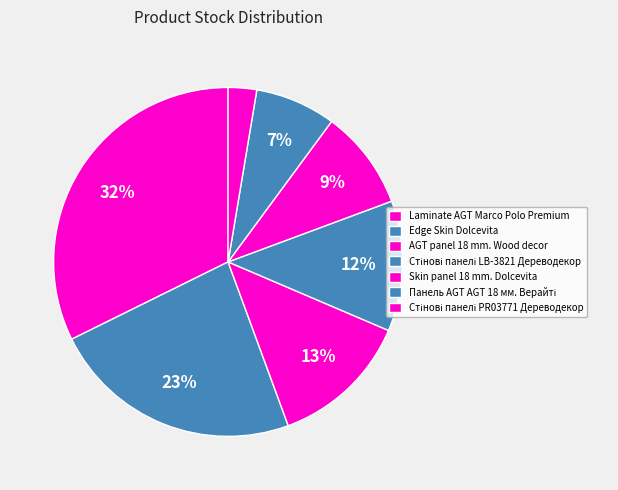

What percentage is NOT represented by Стінові панелі PR03771 Дереводекор?

97.4%